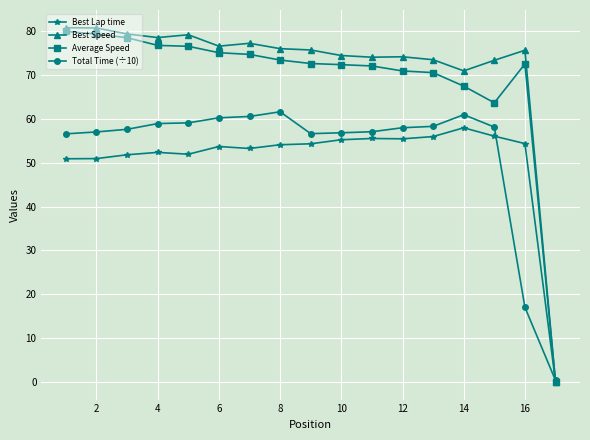

Which series has the widest spread of values?

Best Speed